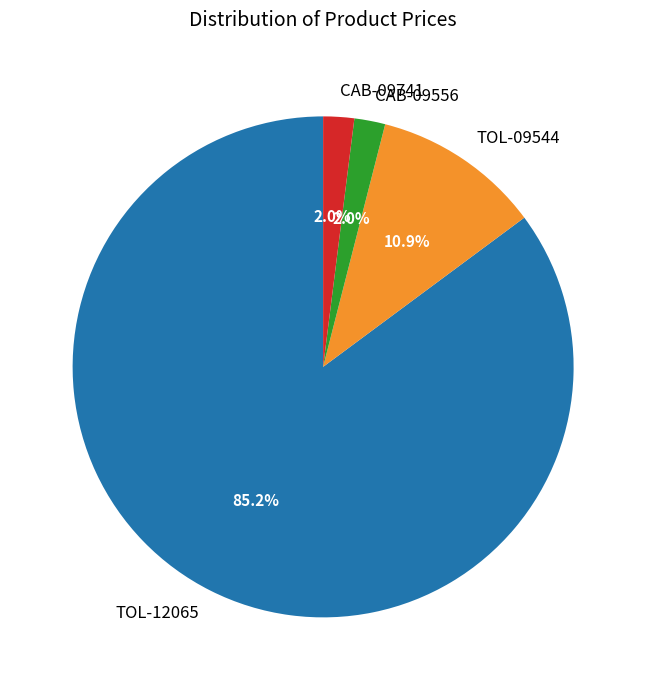

Is there any slice that represents more than half of the pie?

Yes